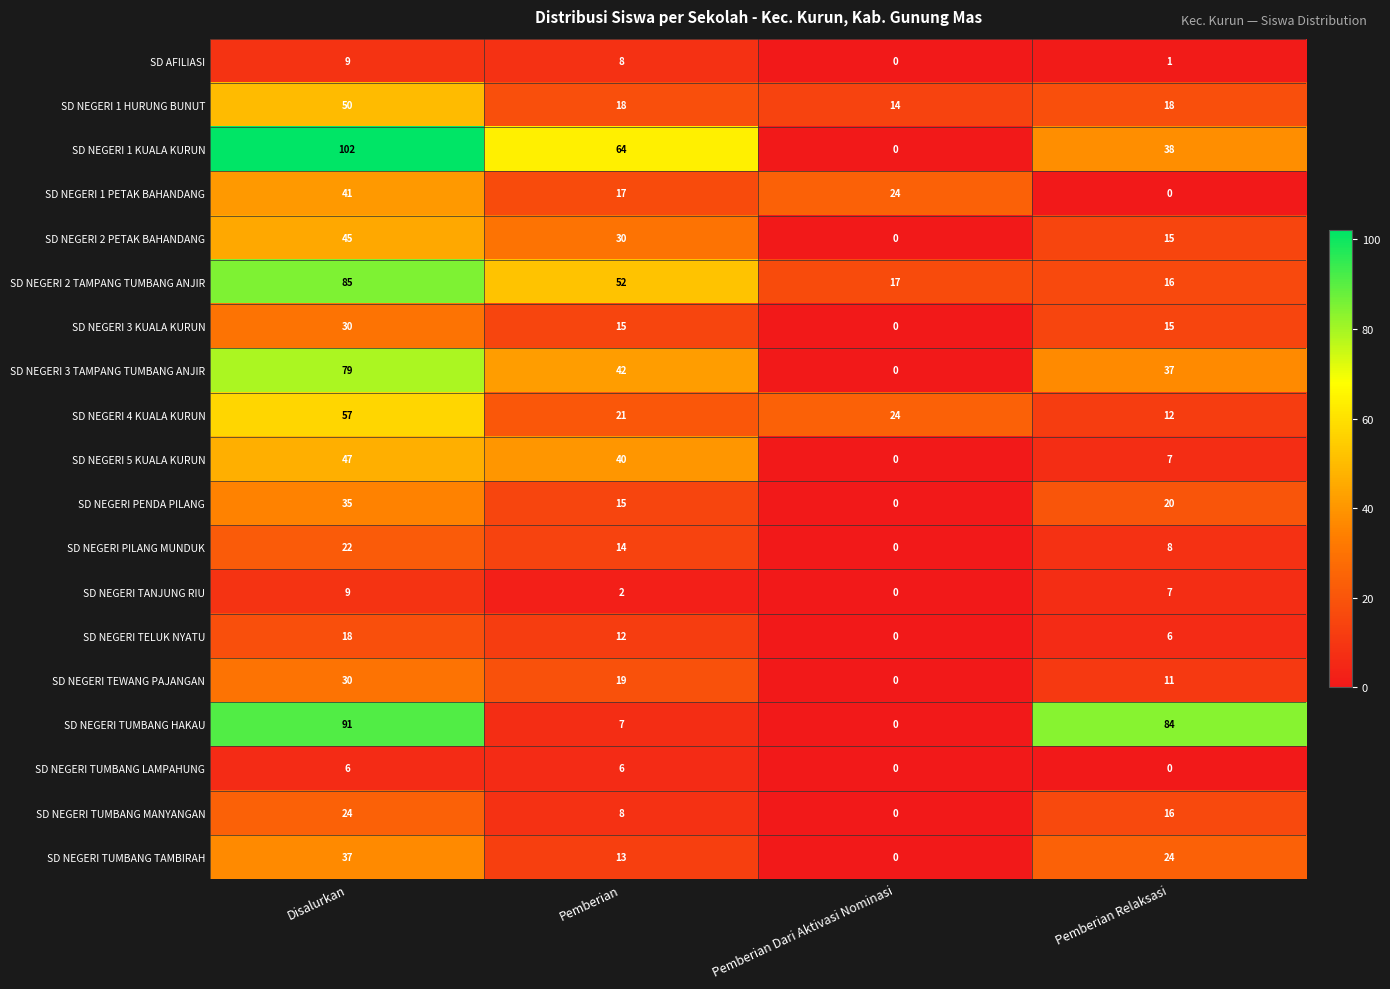

True or false: SD NEGERI 1 HURUNG BUNUT has a value of 24 at Pemberian Relaksasi.

False